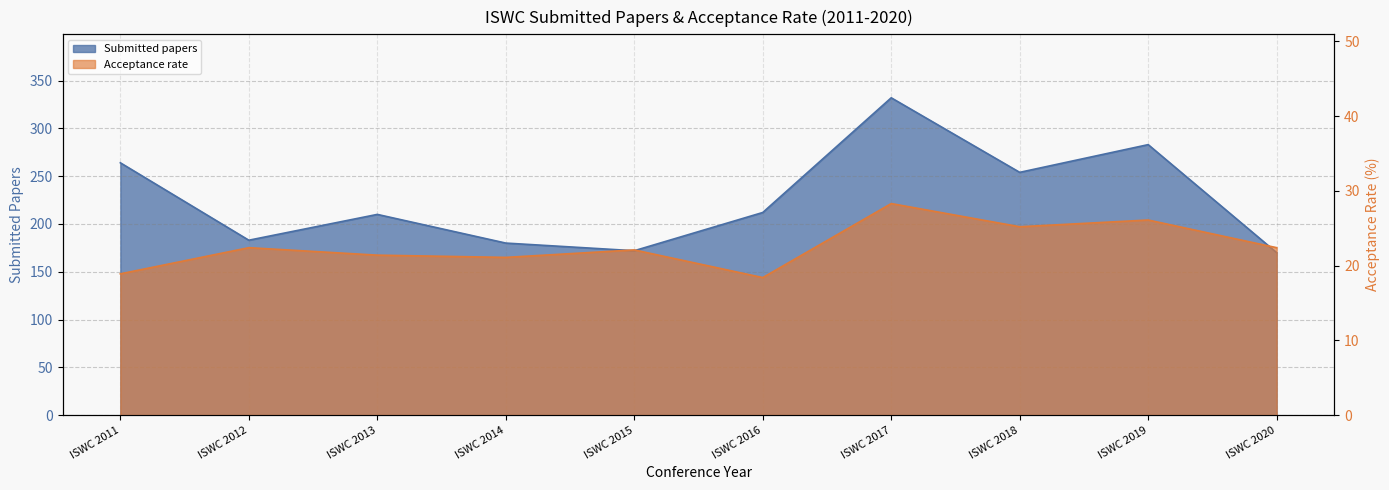

What is the total value across all series at ISWC 2014?

201.1